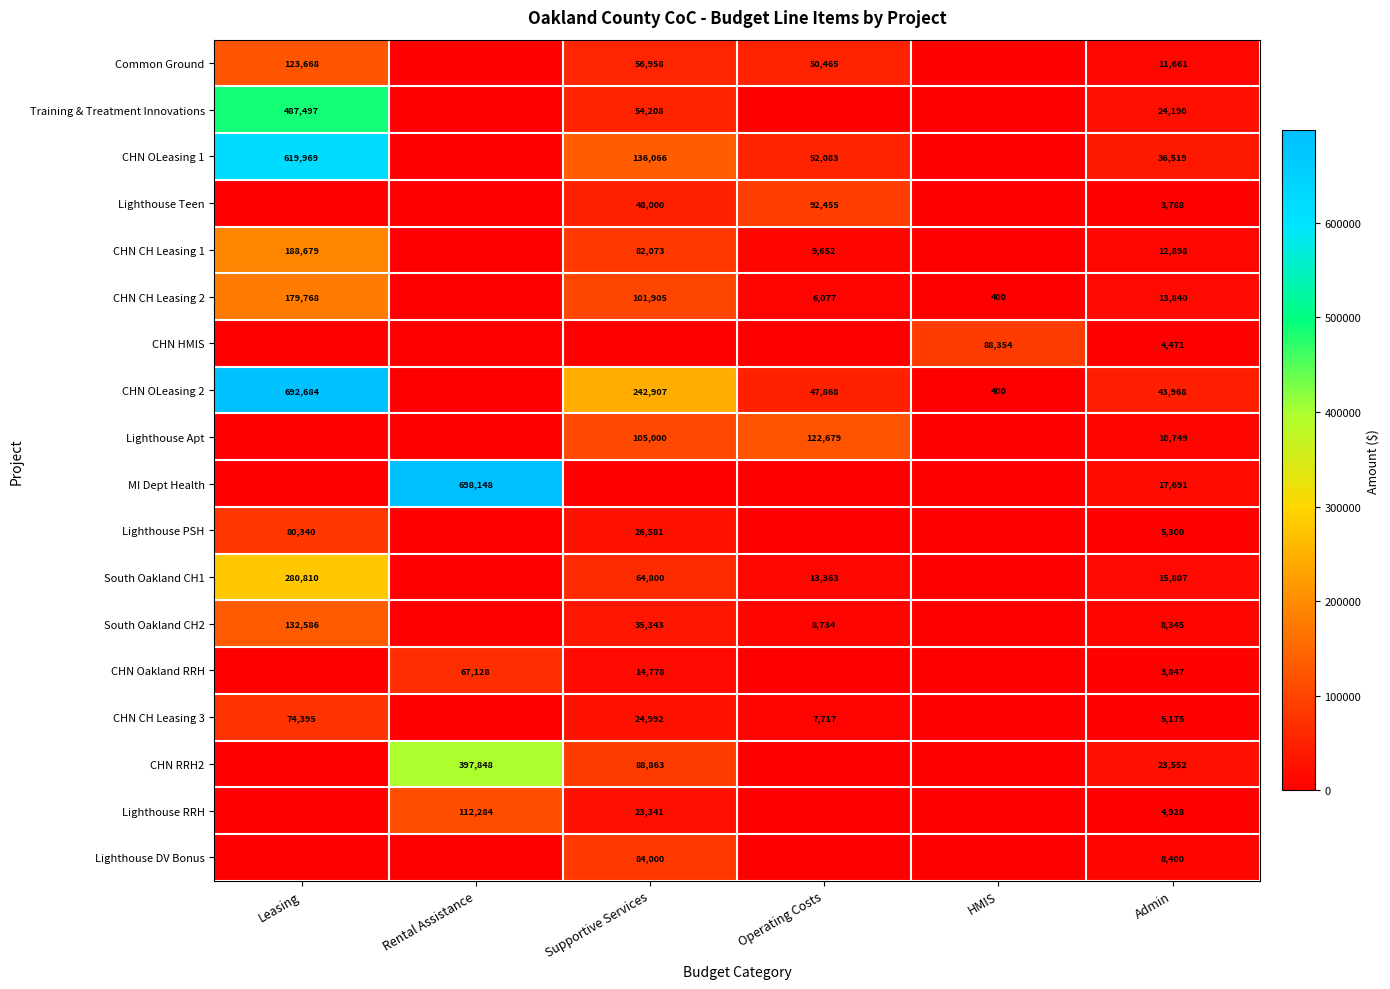

What is the difference between the CHN CH Leasing 1 values at Operating Costs and Admin?

3246